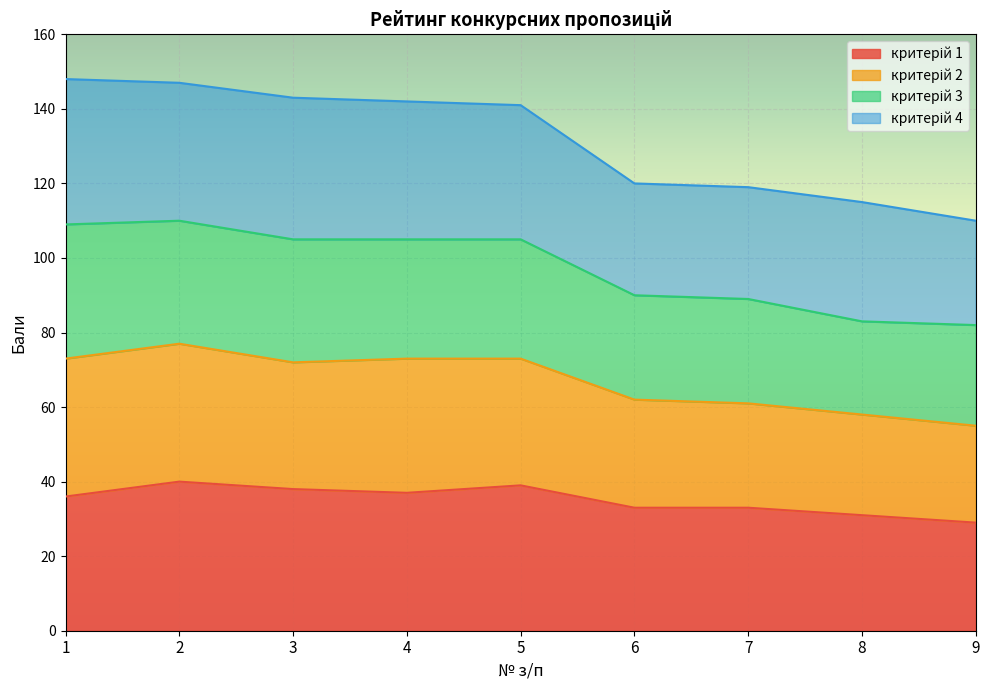

What is the total value across all series at 8?

115